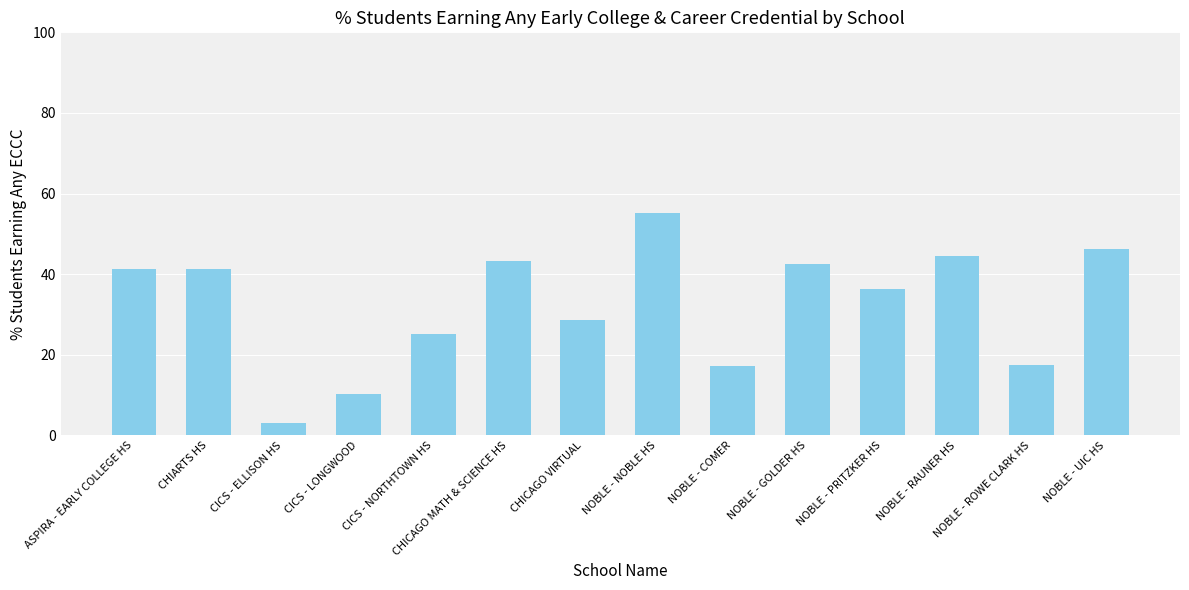

What is the difference between the values at CHICAGO VIRTUAL and CHICAGO MATH & SCIENCE HS?

14.6